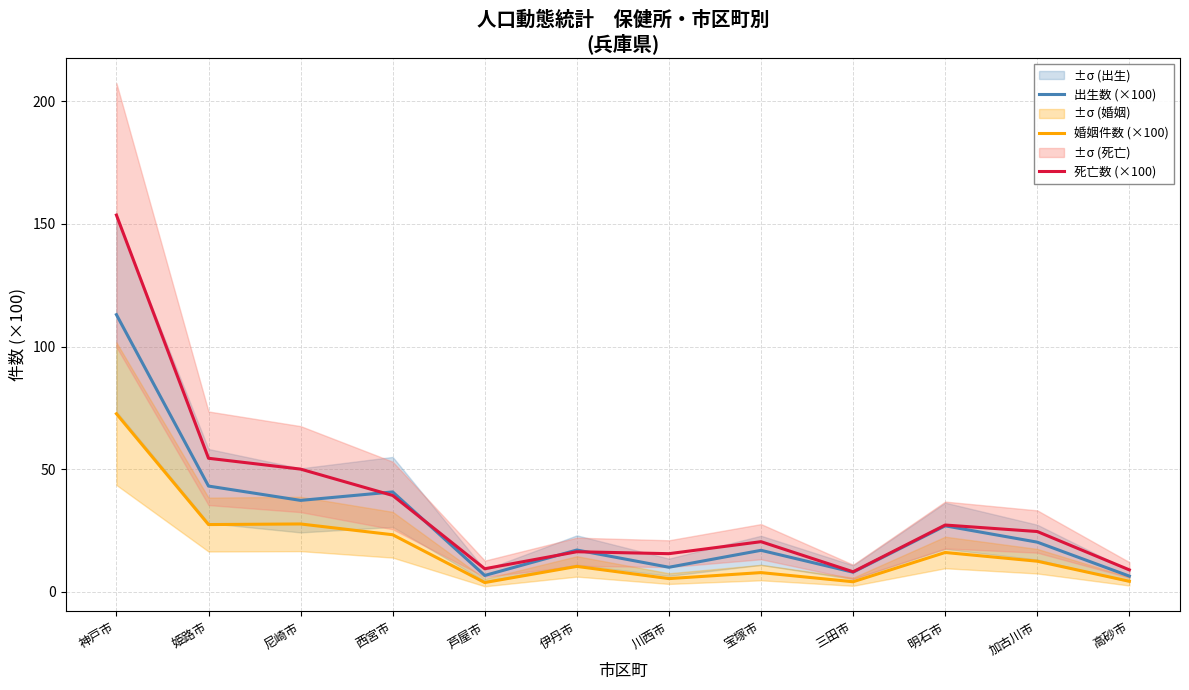

True or false: 出生数 (×100) has a value of 40.8 at 西宮市.

True